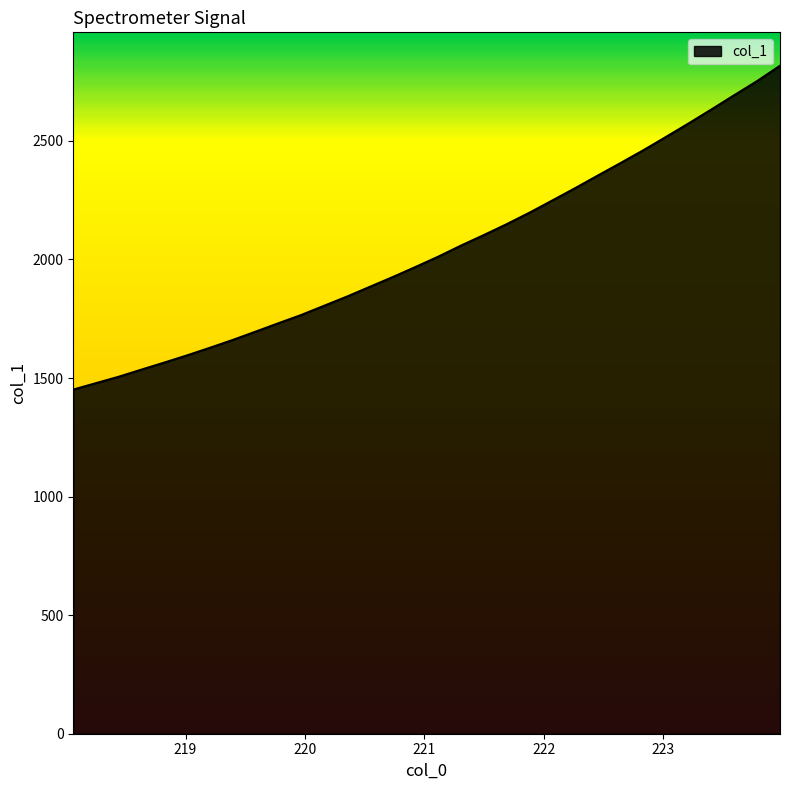

What is the smallest value displayed?

1451.3